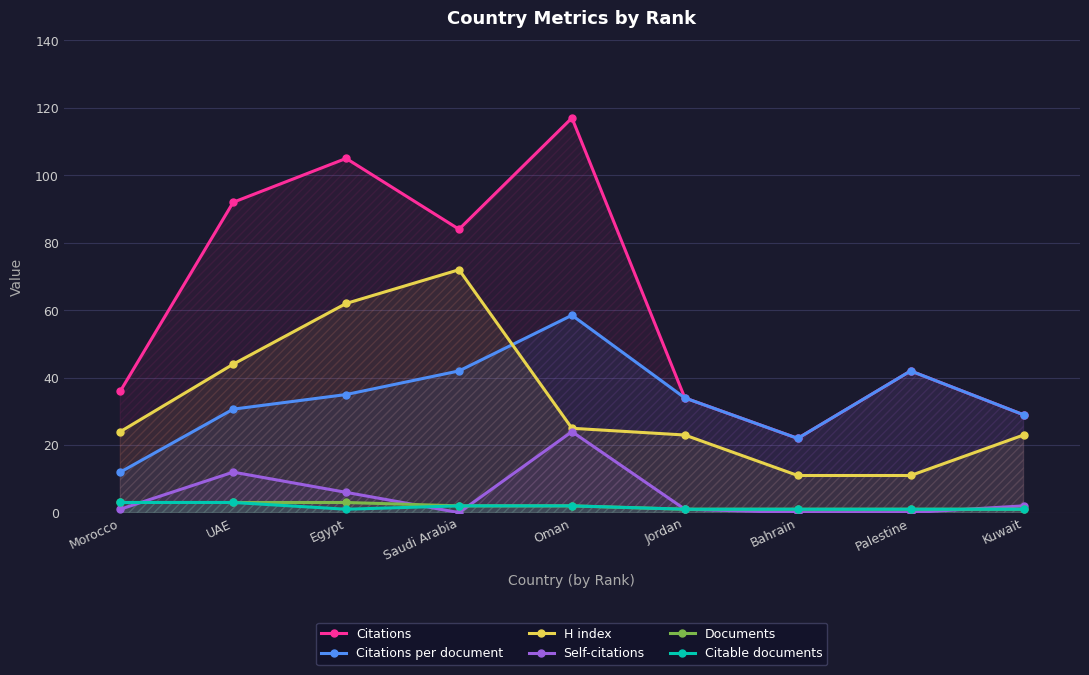

What is the total value across all series at Egypt?

212.0